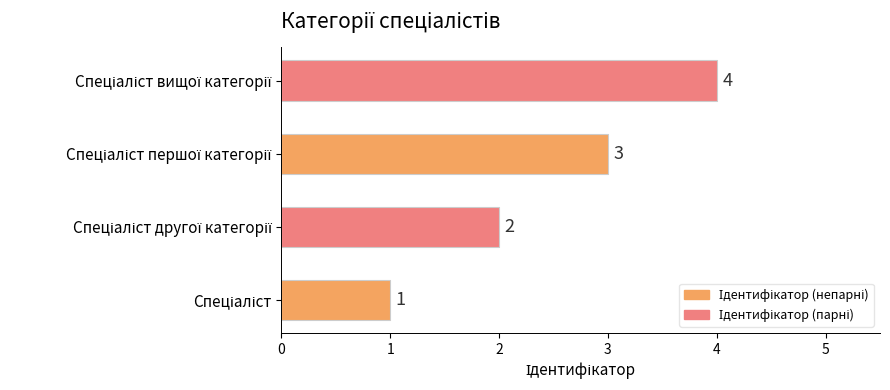

What is the greatest value displayed?

4